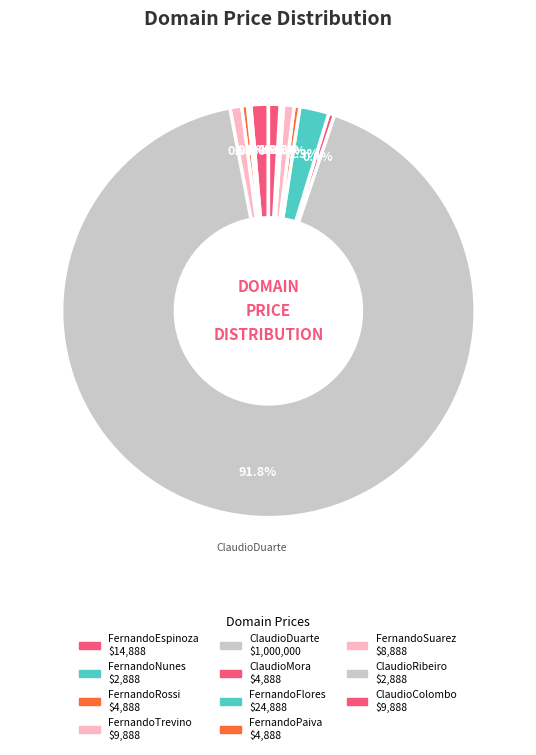

Is there a majority slice in this chart?

Yes